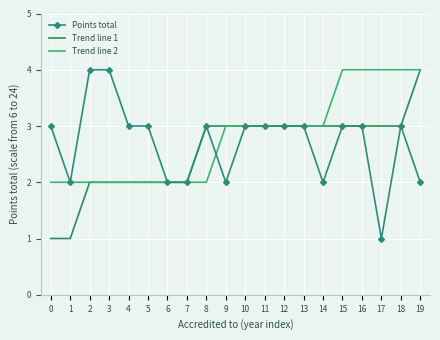

The Points total series shows 3 at 11. True or false?

True